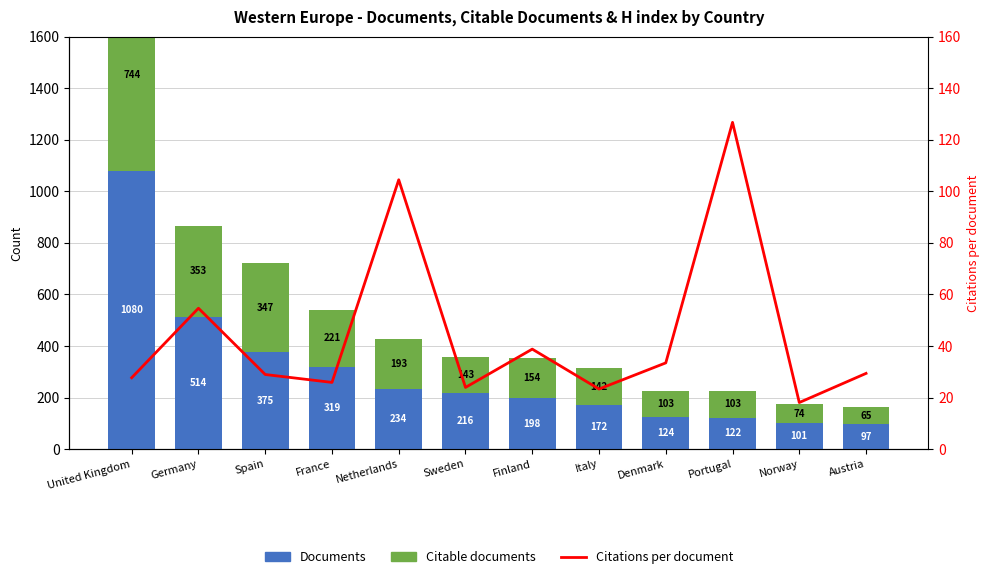

Which category has the highest value in the Documents series?

United Kingdom